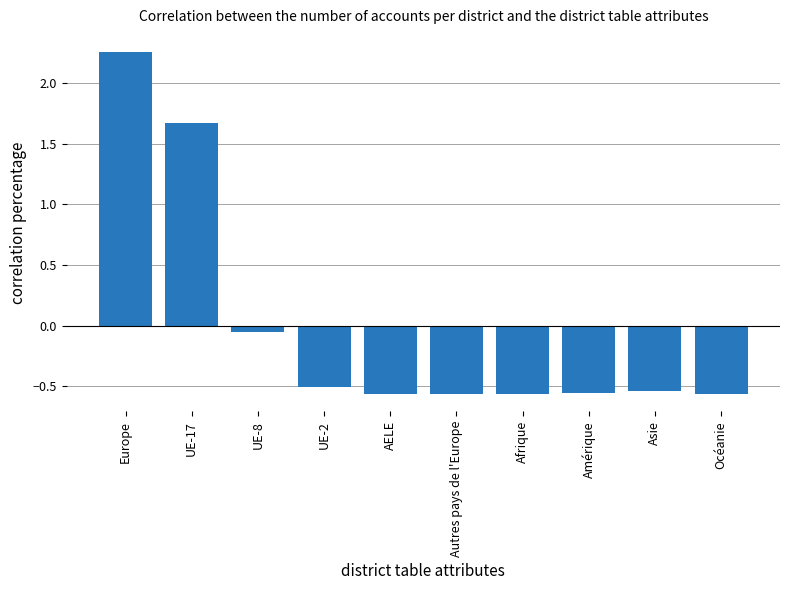

Where does the data first go above 0?

Europe